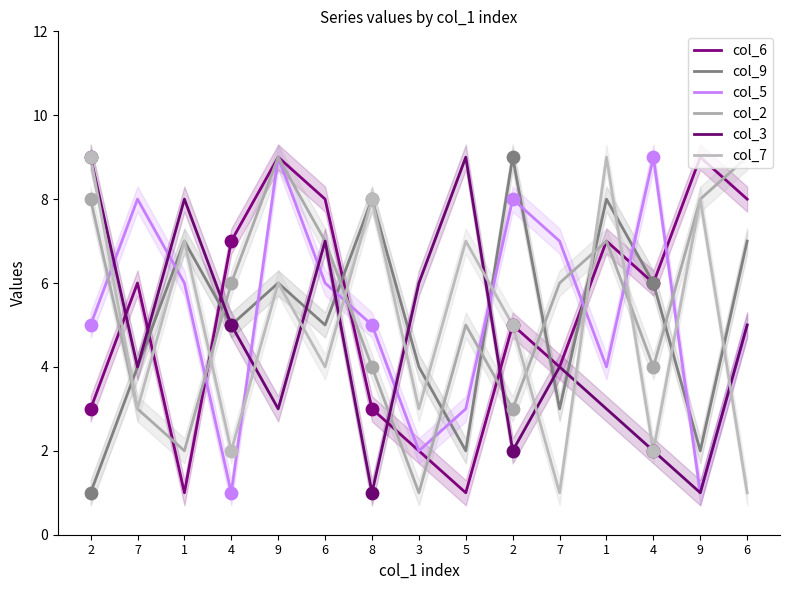

Is the value of col_3 at 1 greater than the value of col_2 at 1?

Yes